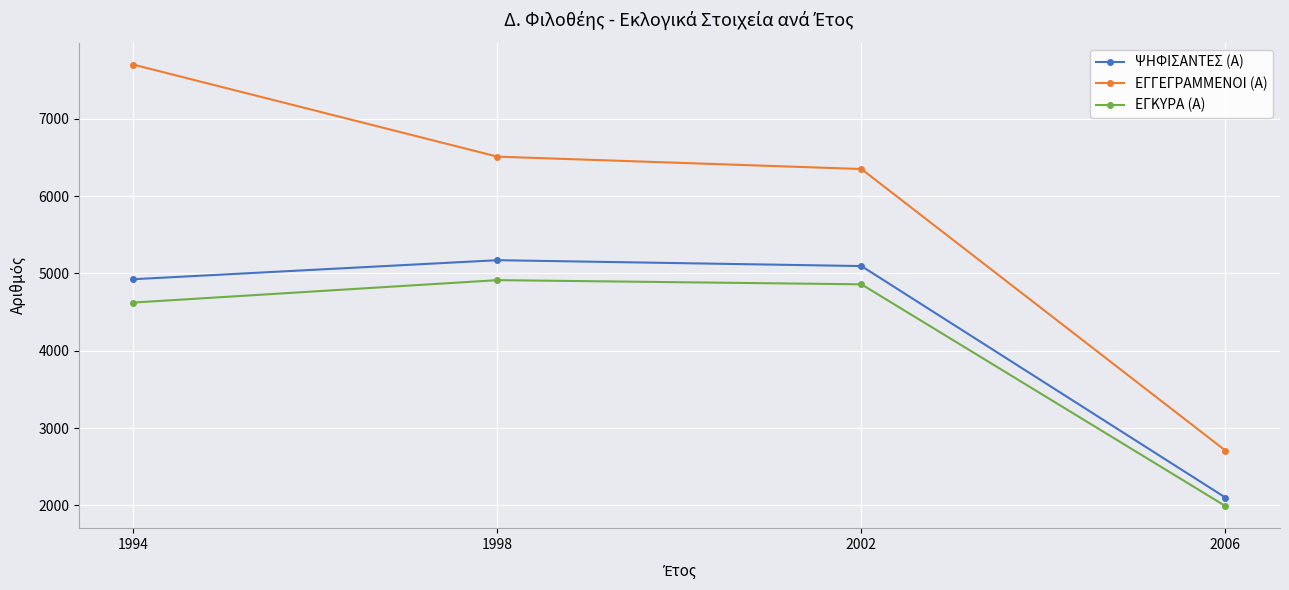

What is the greatest value displayed?

7701